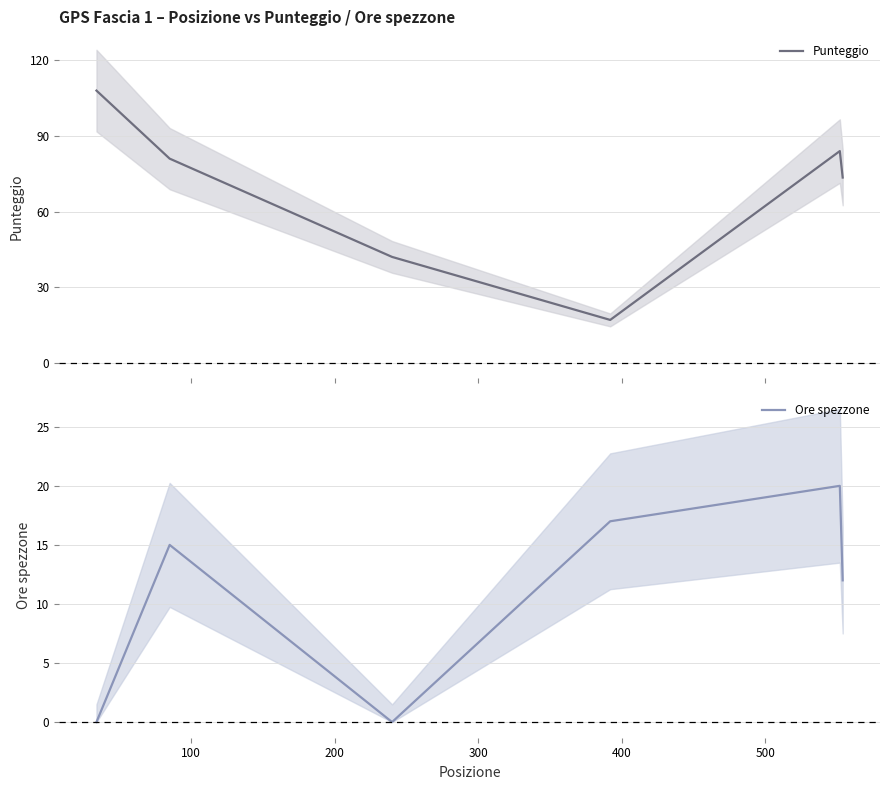

What is the lowest value of the Punteggio series?

17.0